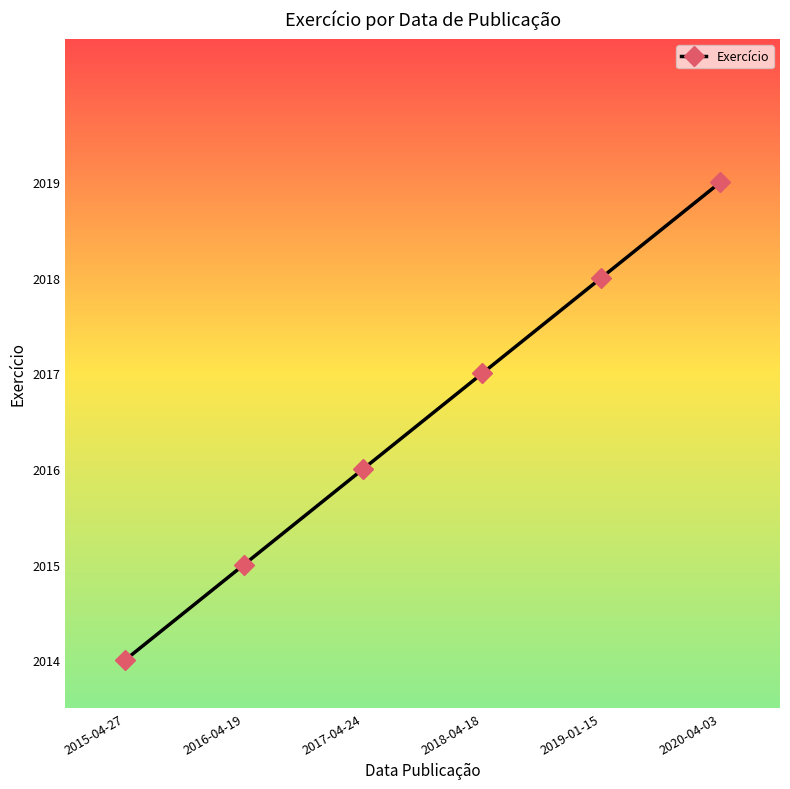

What position from the right is 2018-04-18?

3